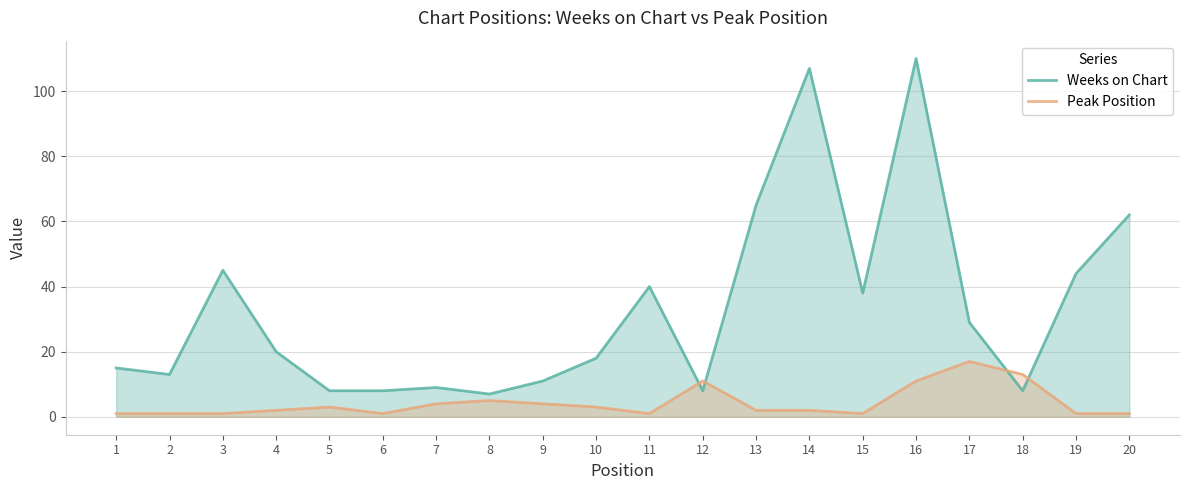

What is the difference between the Weeks on Chart values at 9 and 4?

9